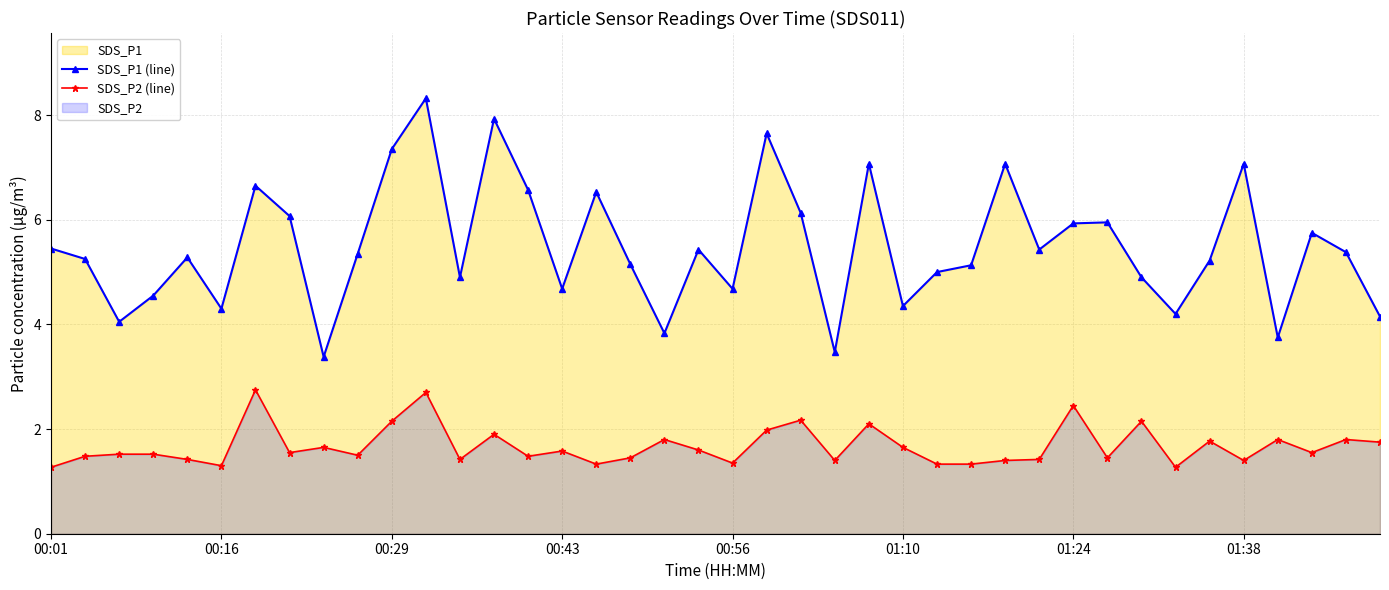

Rank the series by their maximum value, from highest to lowest.

SDS_P1 (line), SDS_P2 (line)